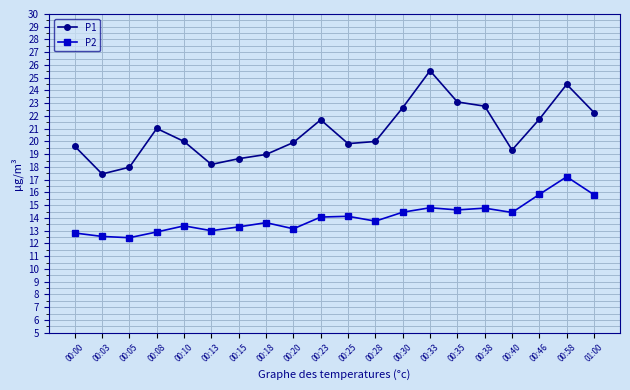

At 00:00, list the series in order from largest to smallest.

P1, P2